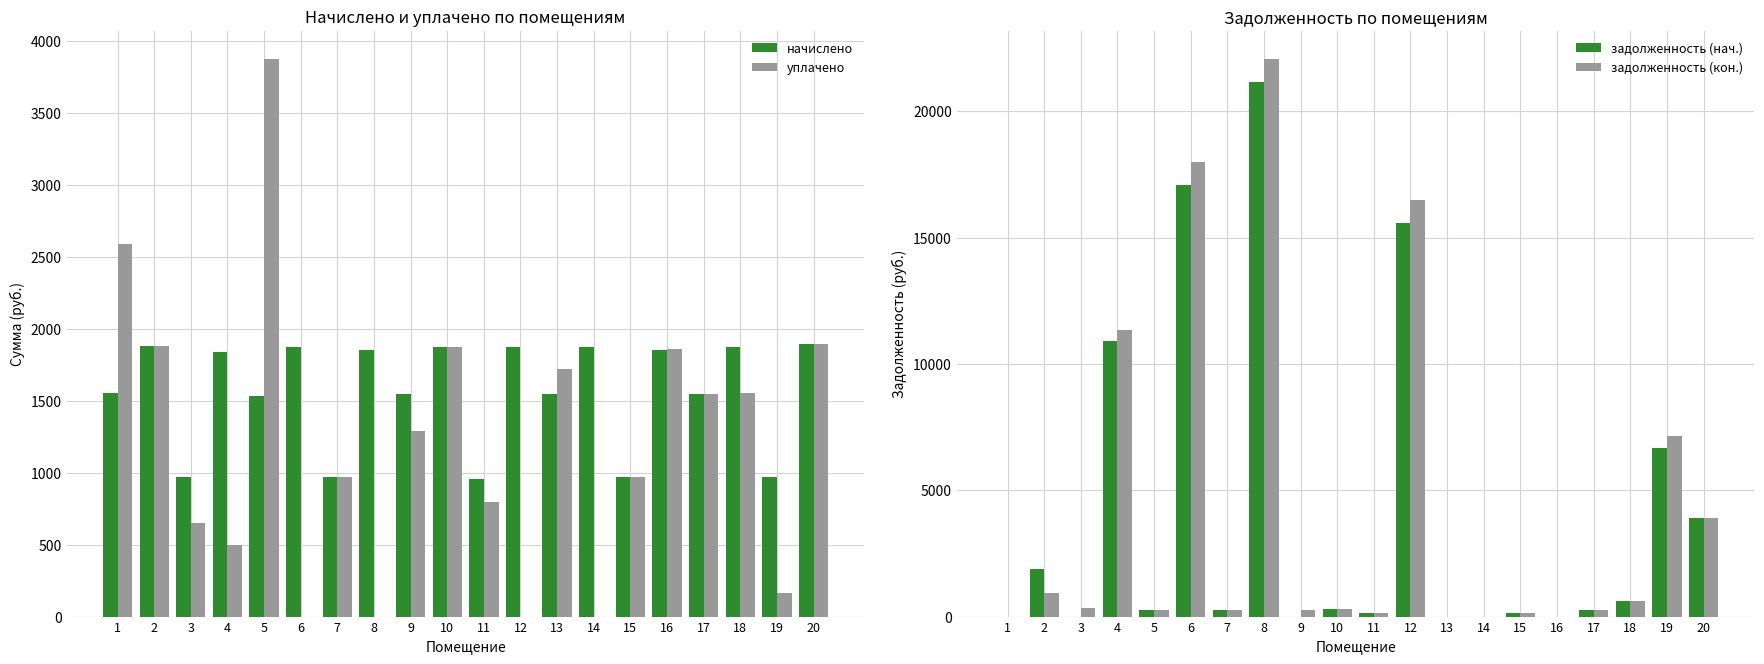

Reading left to right, extract all data points from this chart.

начислено: 1=1551.8	2=1882.6	3=969.9	4=1841.2	5=1535.9	6=1876.2	7=969.9	8=1853.9	9=1545.5	10=1876.2	11=954.0	12=1869.8	13=1545.5	14=1876.2	15=969.9	16=1850.8	17=1545.5	18=1876.2	19=966.7	20=1895.3
уплачено: 1=2585.4	2=1882.6	3=647.0	4=500.0	5=3875.8	6=0.0	7=969.9	8=0.0	9=1288.6	10=1876.4	11=793.8	12=0.0	13=1718.2	14=0.0	15=969.9	16=1860.3	17=1545.5	18=1556.3	19=161.1	20=1895.3
задолженность (нач.): 1=0.0	2=1902.9	3=0.0	4=10923.7	5=256.9	6=17076.3	7=241.2	8=21156.2	9=1.6	10=312.5	11=159.0	12=15570.3	13=0.0	14=0.0	15=161.7	16=0.0	17=257.6	18=625.4	19=6680.3	20=3918.4
задолженность (кон.): 1=0.0	2=941.3	3=322.9	4=11344.3	5=256.0	6=18014.4	7=241.2	8=22083.2	9=257.6	10=312.3	11=159.2	12=16505.2	13=0.0	14=0.0	15=161.7	16=0.0	17=257.6	18=624.5	19=7163.6	20=3918.3